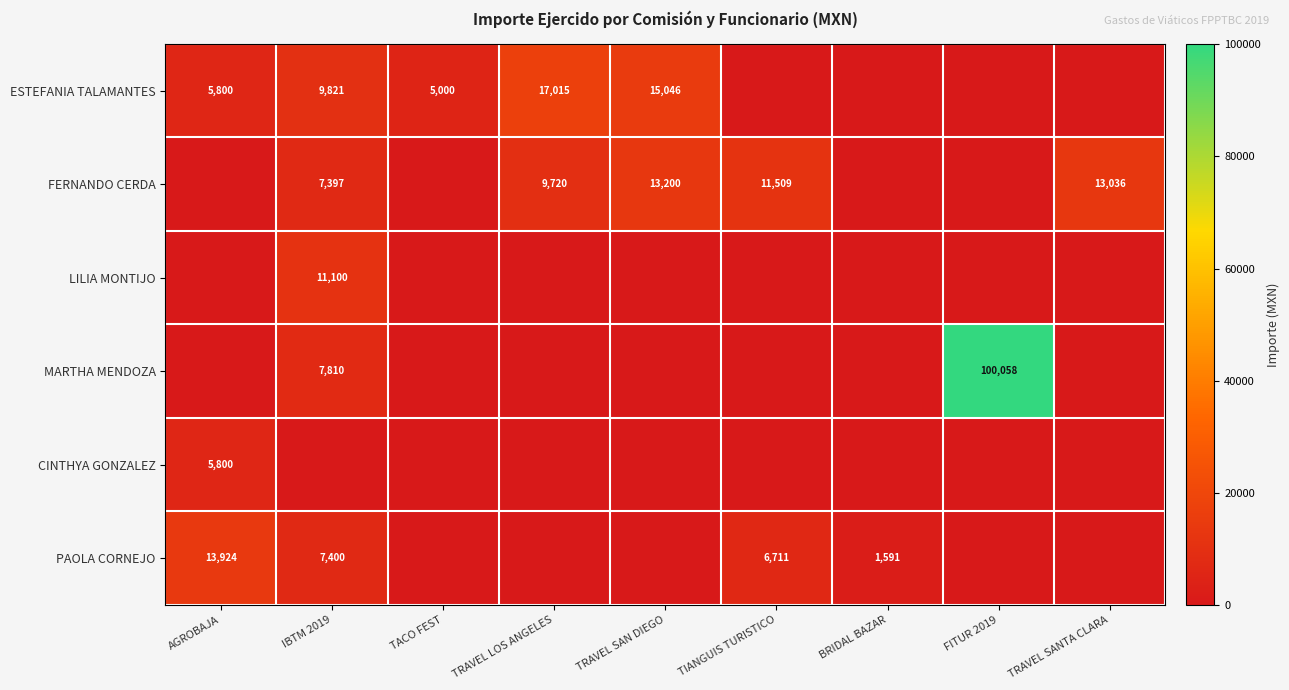

True or false: PAOLA CORNEJO has a value of 13924 at AGROBAJA.

True